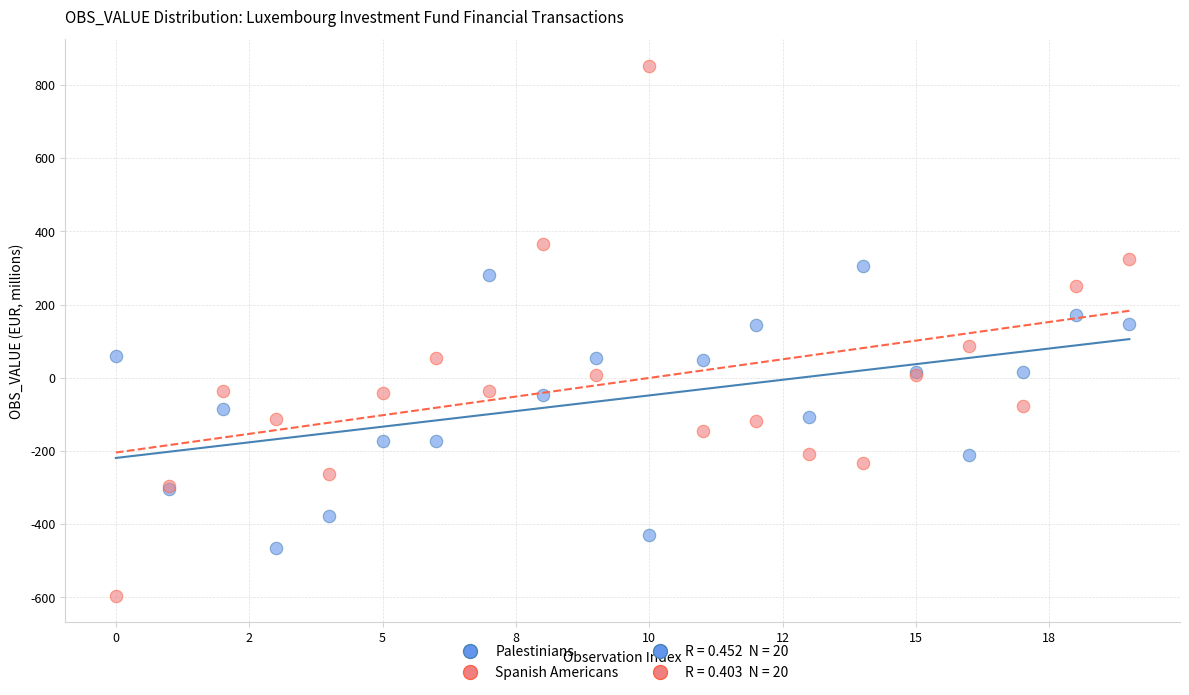

Which series contains the lowest Y value?

Spanish Americans